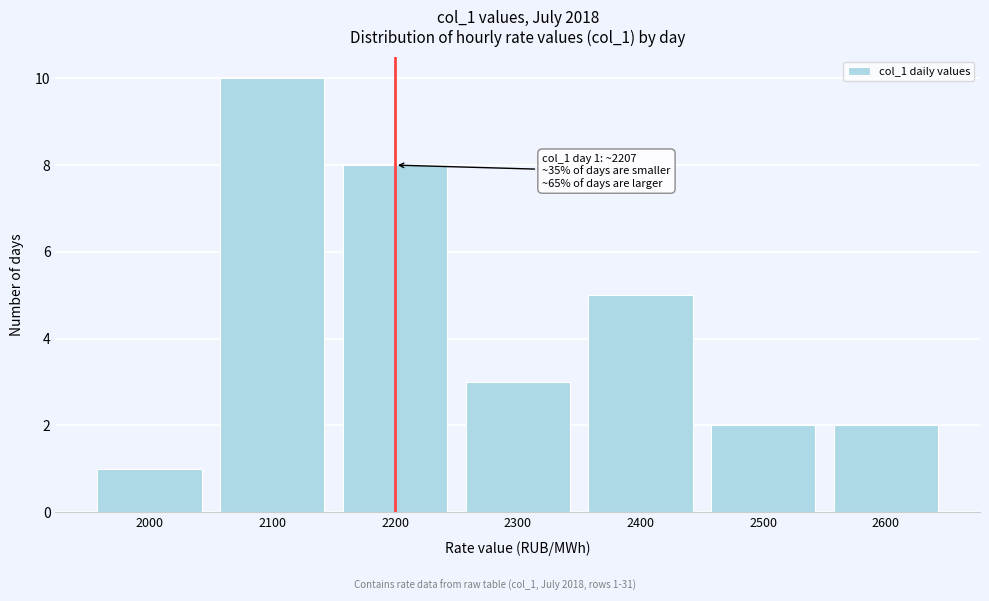

Reading left to right, extract all data points from this chart.

1	10	8	3	5	2	2